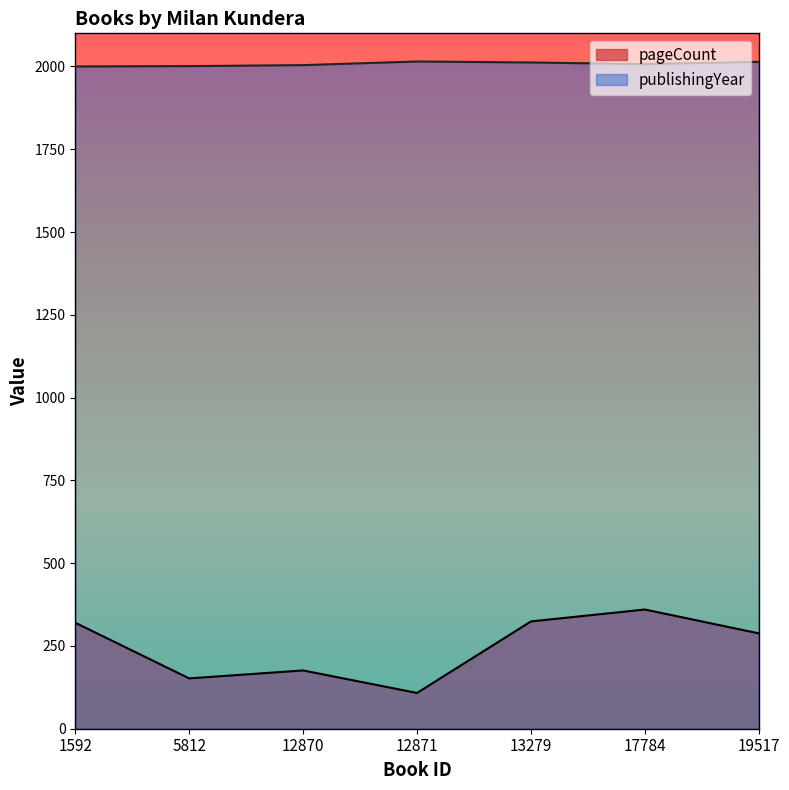

What value does the publishingYear series have at 5812?

2001